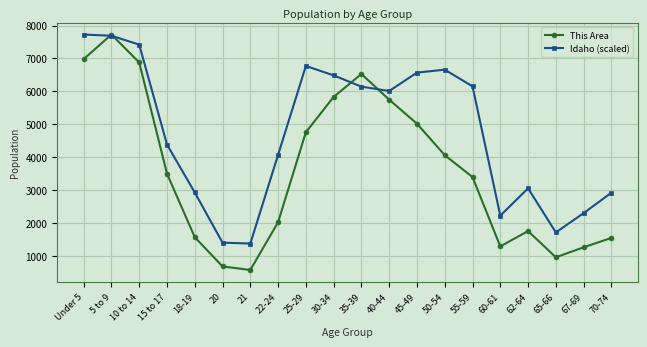

What is the label of the 20th point from the right?

Under 5